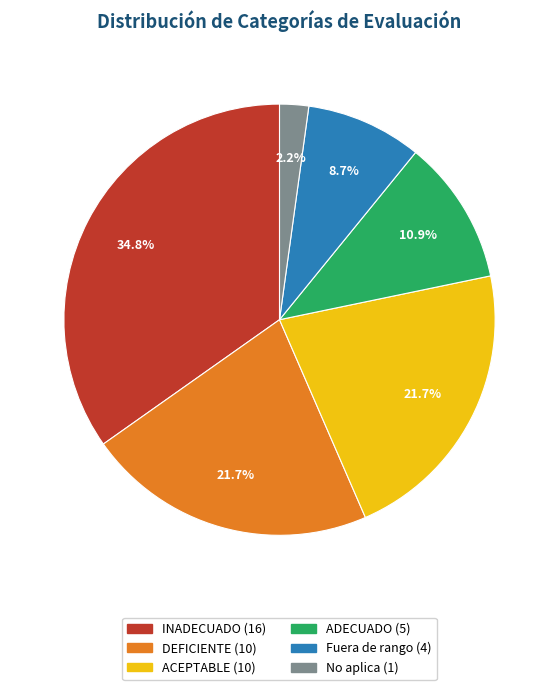

How much of the chart is everything except ADECUADO?

89.1%